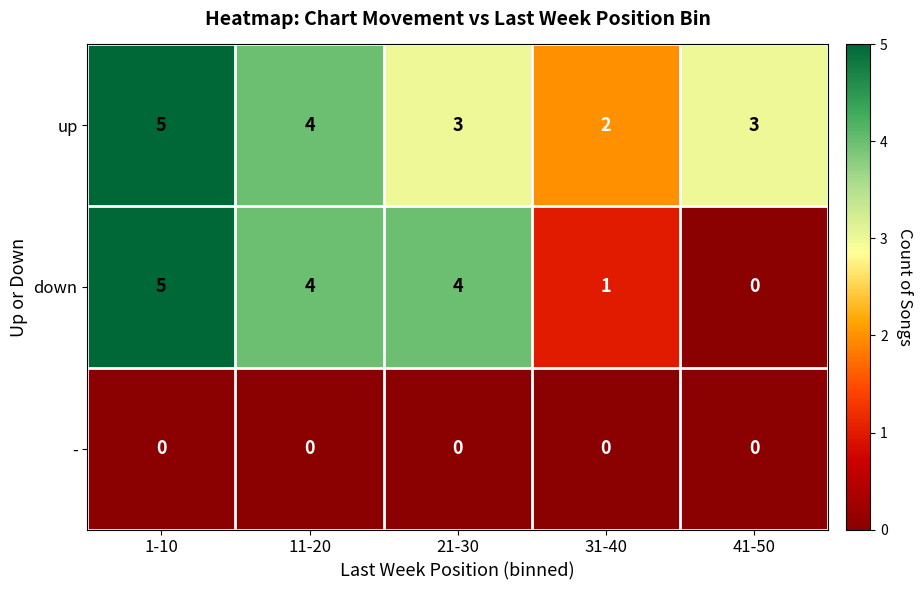

At which category does the chart reach its peak across all series?

1-10